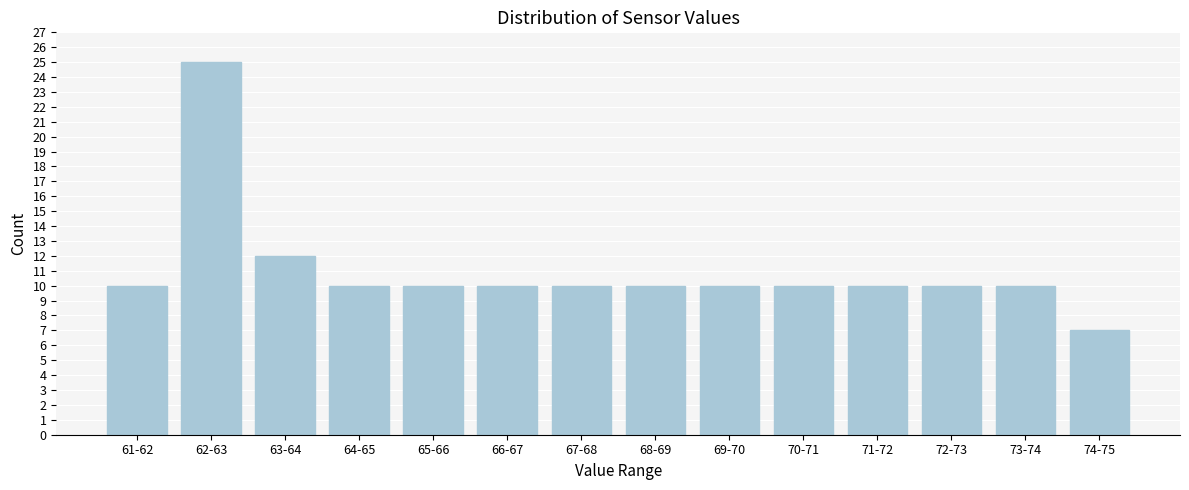

Reading left to right, extract all data points from this chart.

61-62=10	62-63=25	63-64=12	64-65=10	65-66=10	66-67=10	67-68=10	68-69=10	69-70=10	70-71=10	71-72=10	72-73=10	73-74=10	74-75=7